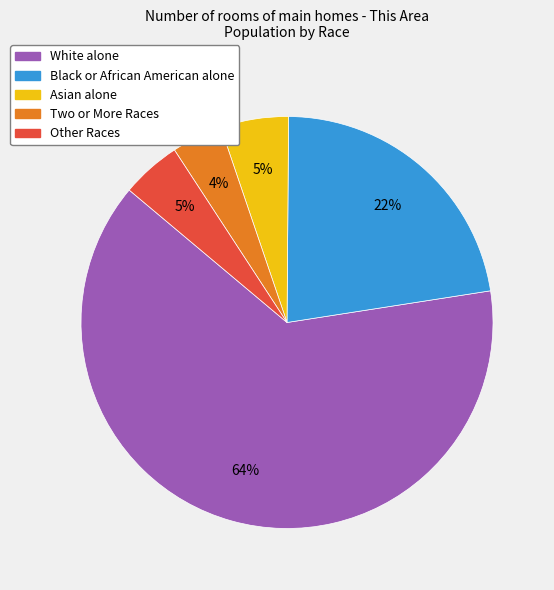

To the nearest percent, what is the average slice percentage?

20%